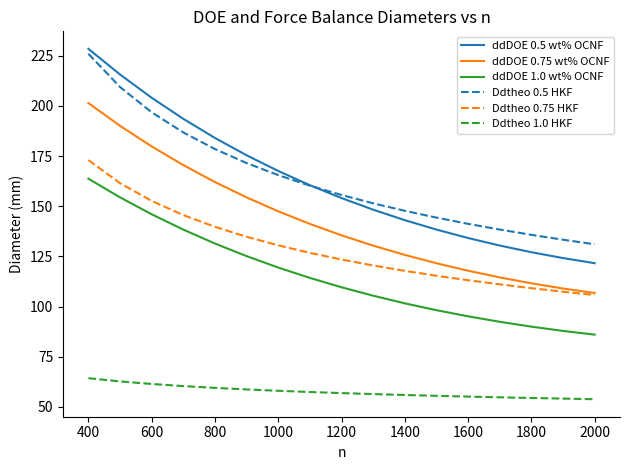

True or false: Ddtheo 0.5 HKF and ddDOE 0.75 wt% OCNF intersect in this chart.

False